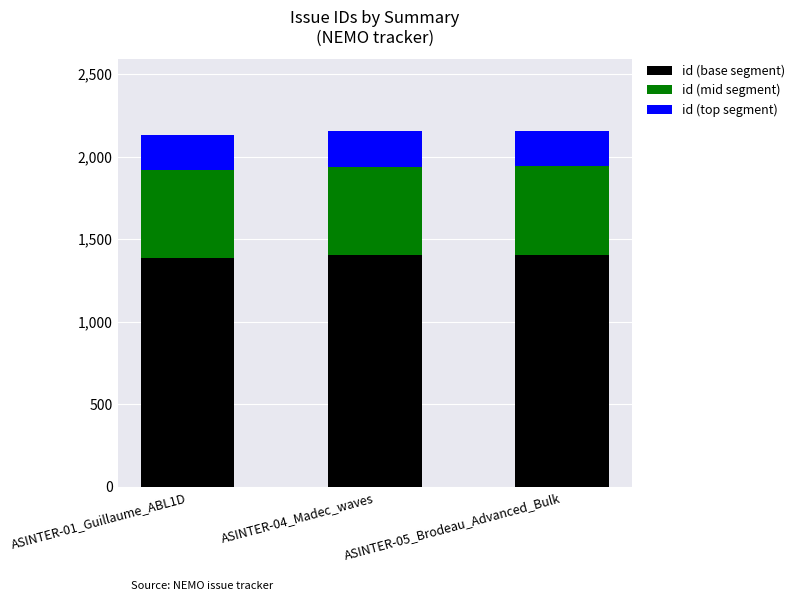

Is it true that id (base segment) equals 732 at ASINTER-01_Guillaume_ABL1D?

False